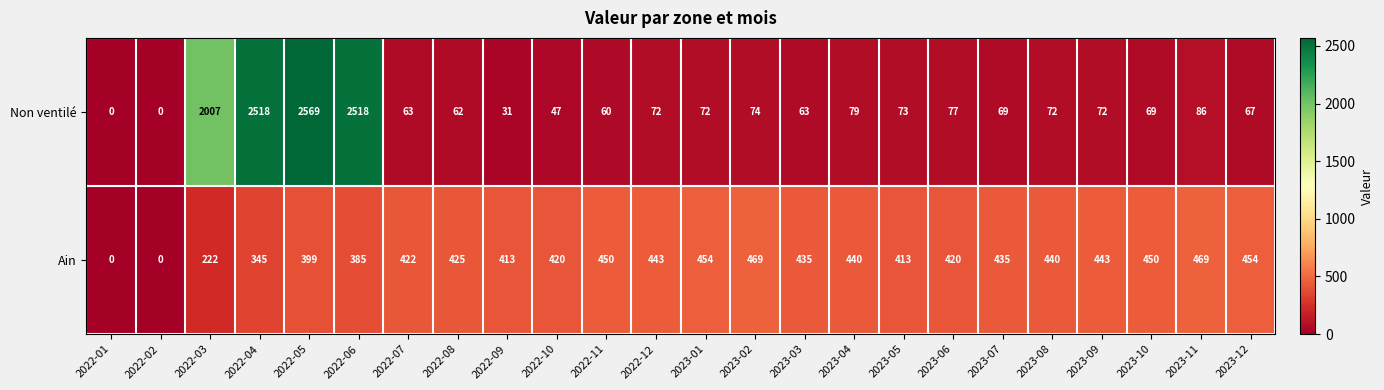

What value does the Ain series have at 2022-06, to the nearest 50?

400